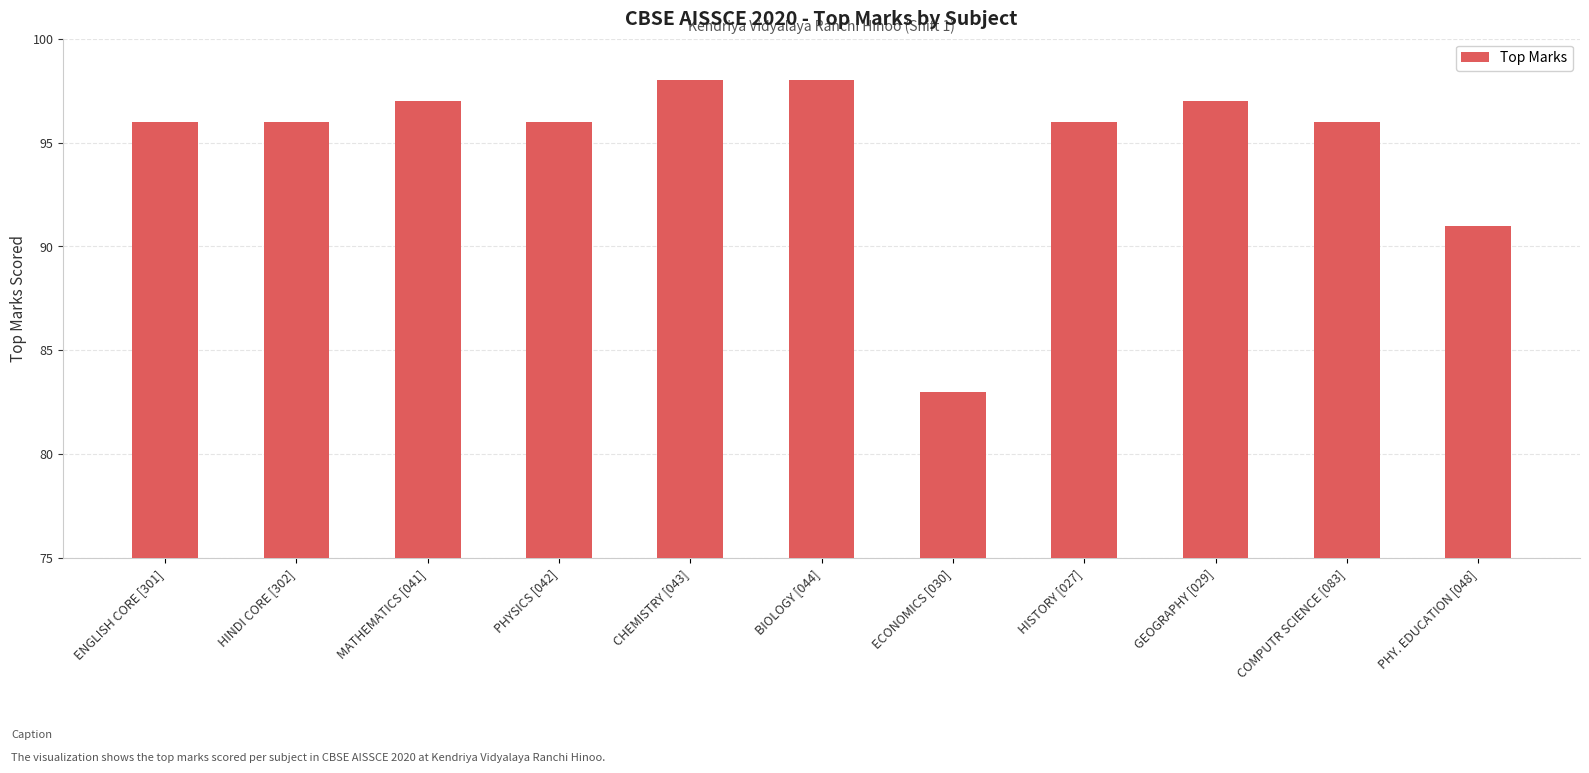

What is the label of the 3rd bar from the right?

GEOGRAPHY [029]